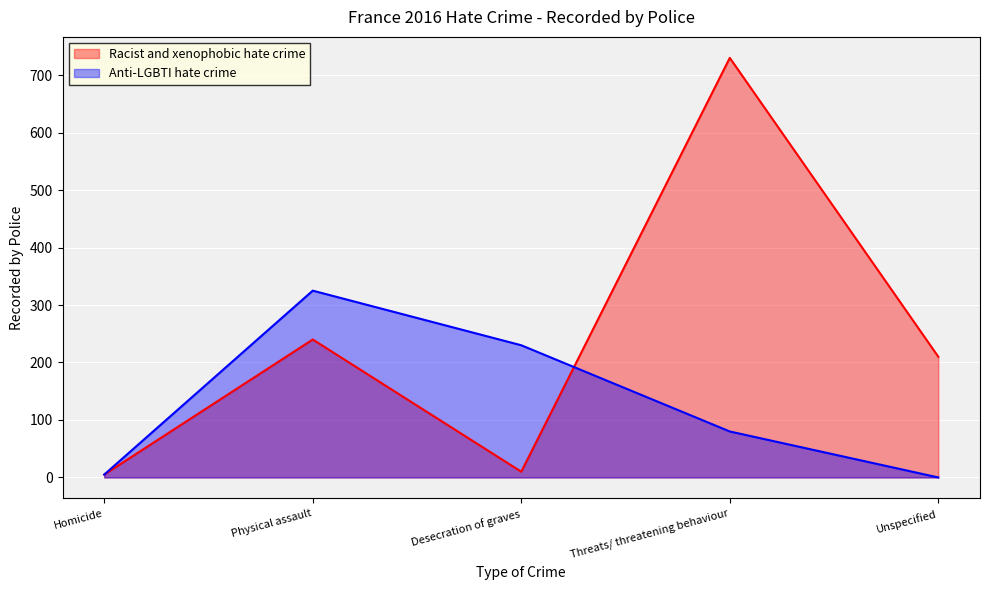

How many data points in Anti-LGBTI hate crime are less than 80?

2